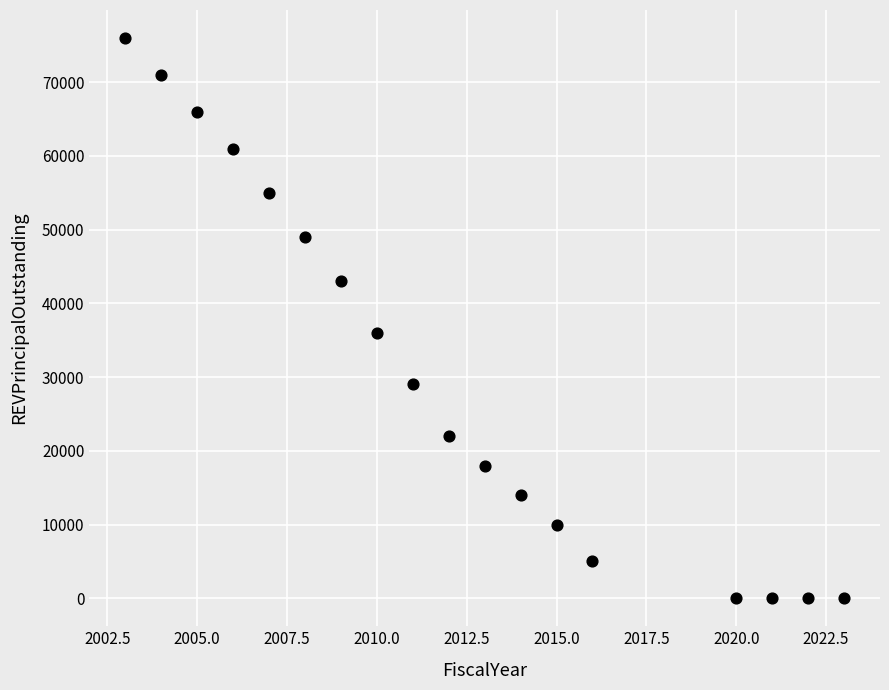

What is the range of Y values (max minus min)?

76000